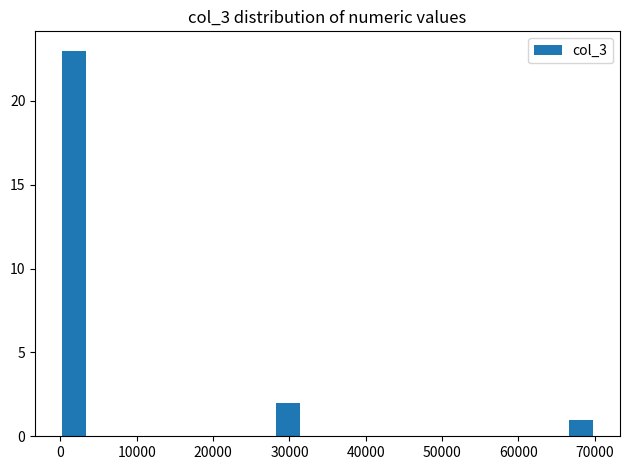

Around what value on the x-axis is the tallest bar? Give the approximate position of its centre, as read against the axis.

2000